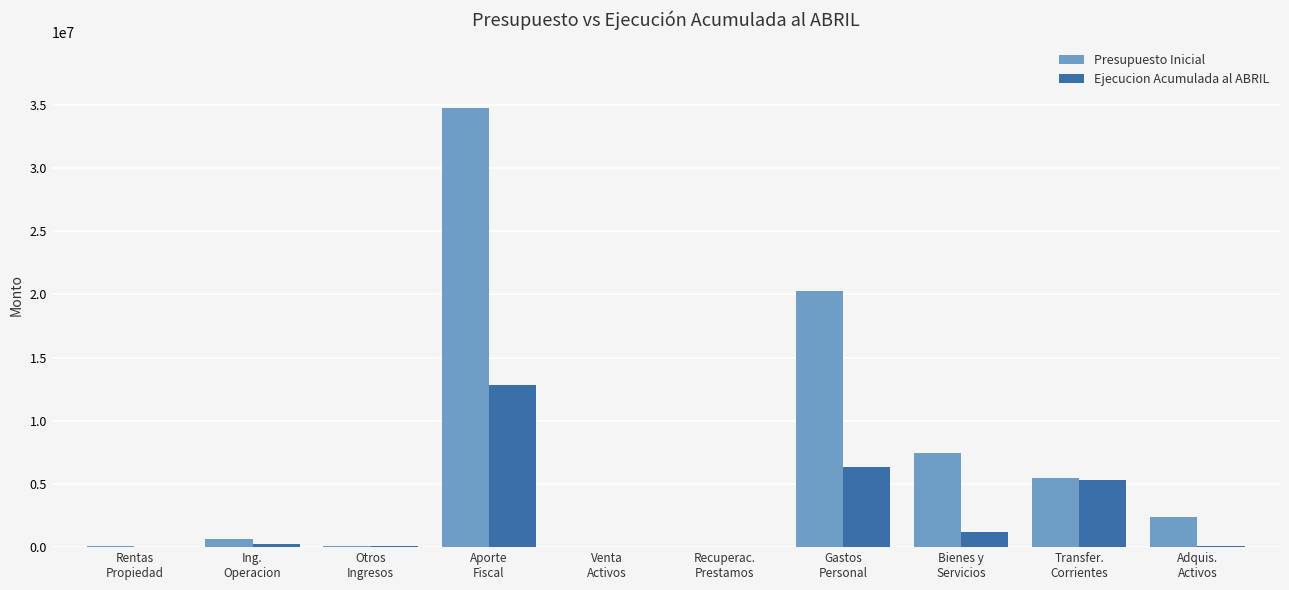

Which series has the largest range (max minus min)?

Presupuesto Inicial